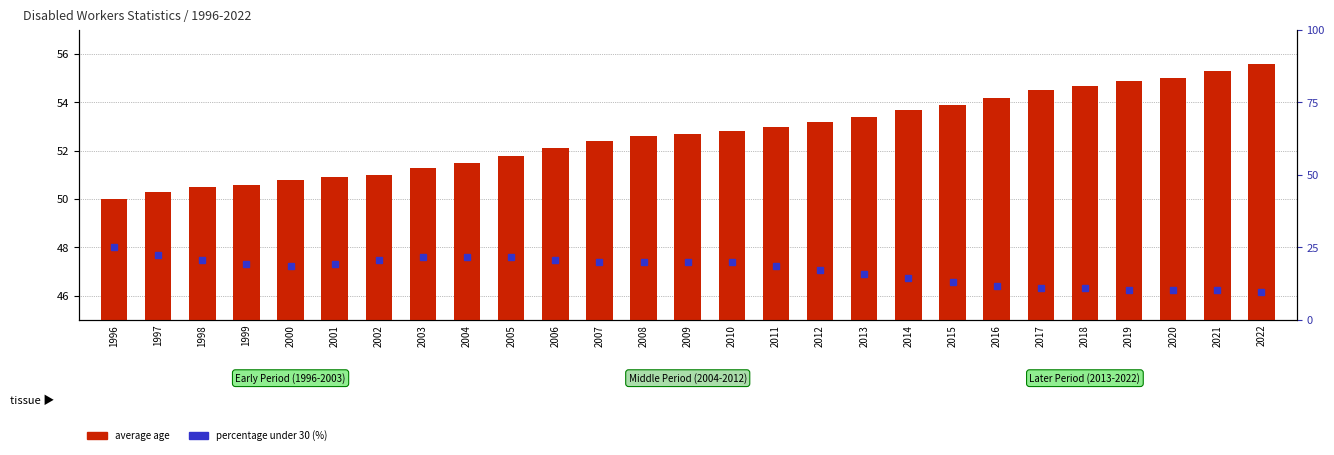

What is the minimum value shown in the chart?

9.7